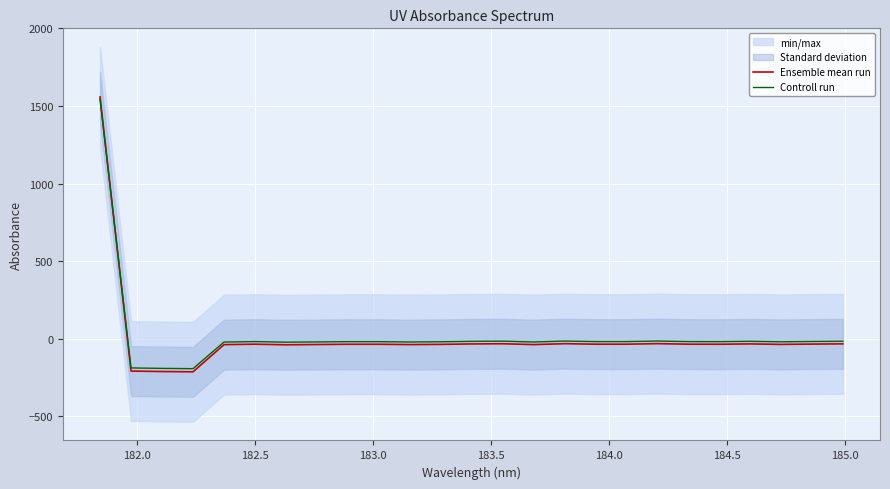

What is the maximum value for Controll run?

1543.6